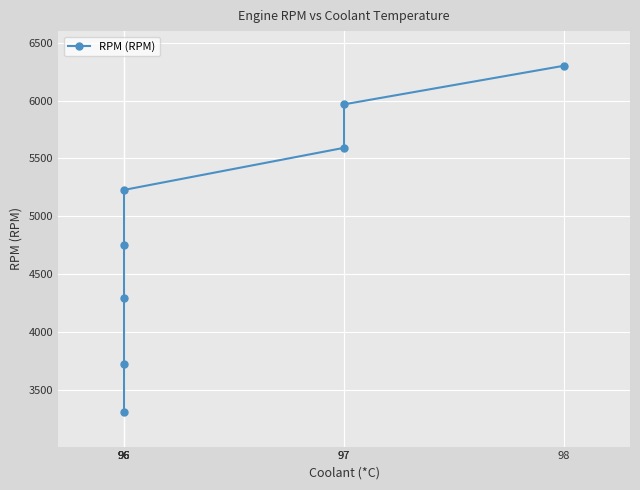

Is it true that the value at 96 is 5229?

True